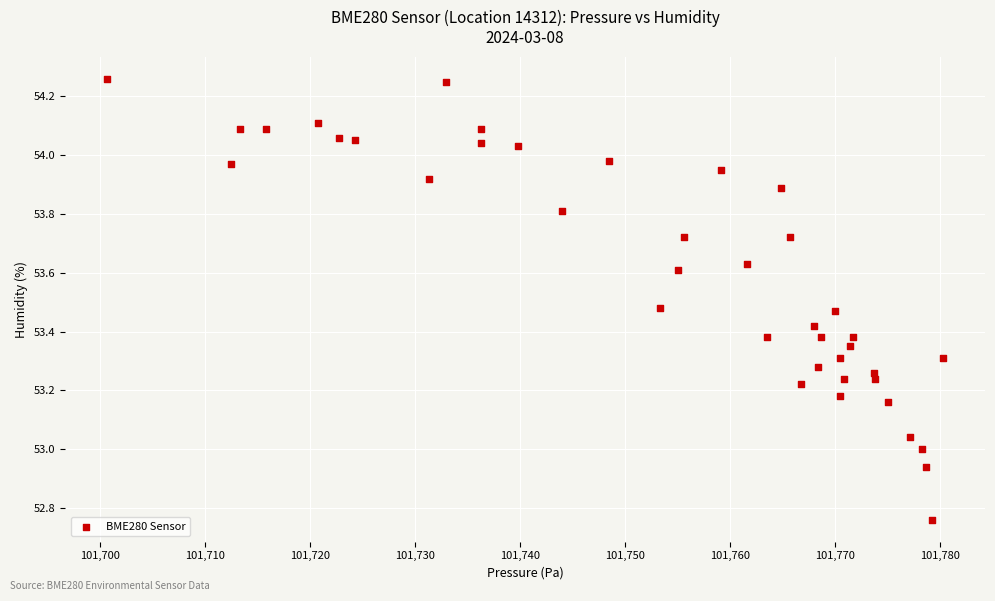

What is the range of X values (max minus min)?

79.6